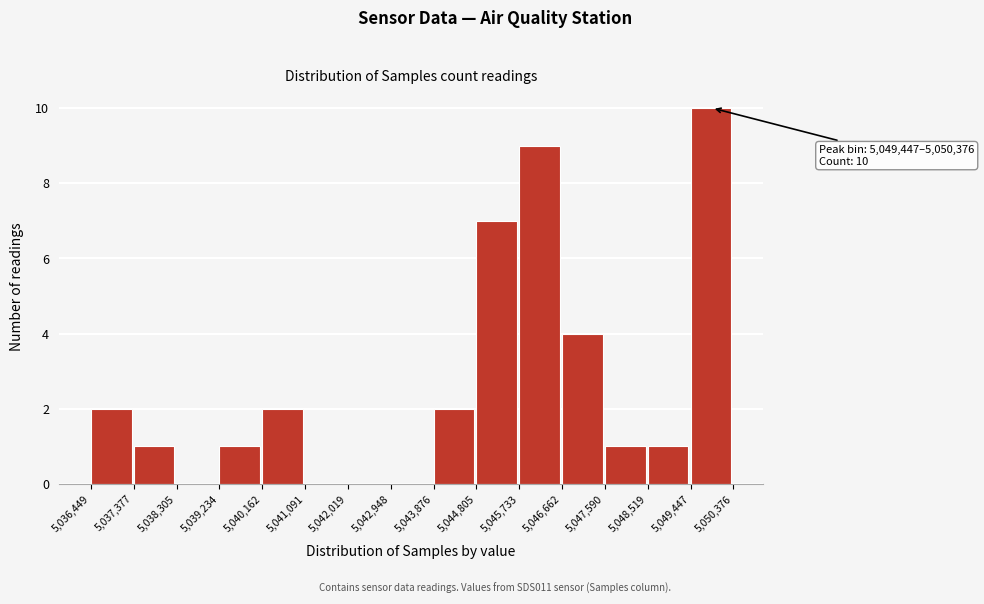

Which range on the x-axis has the tallest bar?

5,049,447 to 5,050,376